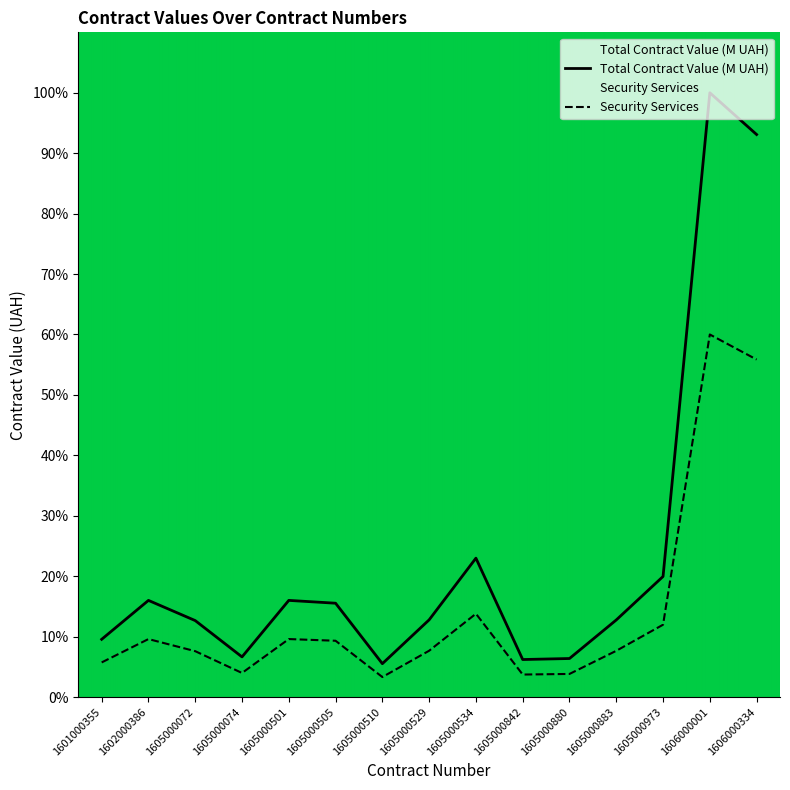

At which category is the sum across all series the highest?

1606000001